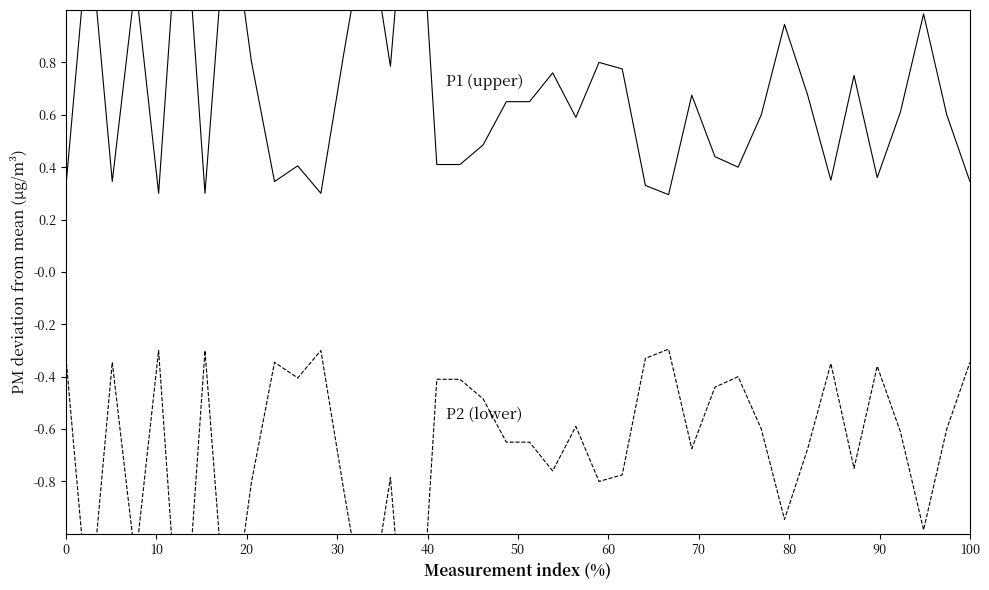

True or false: P2 (ConfidenceBound_L) and P1 (ConfidenceBound_U) intersect in this chart.

False